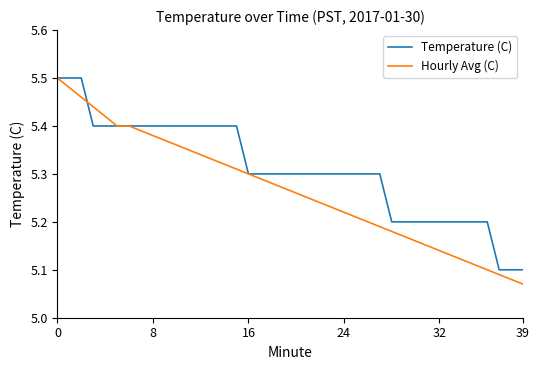

Rank the series by their average value, from highest to lowest.

Temperature (C), Hourly Avg (C)